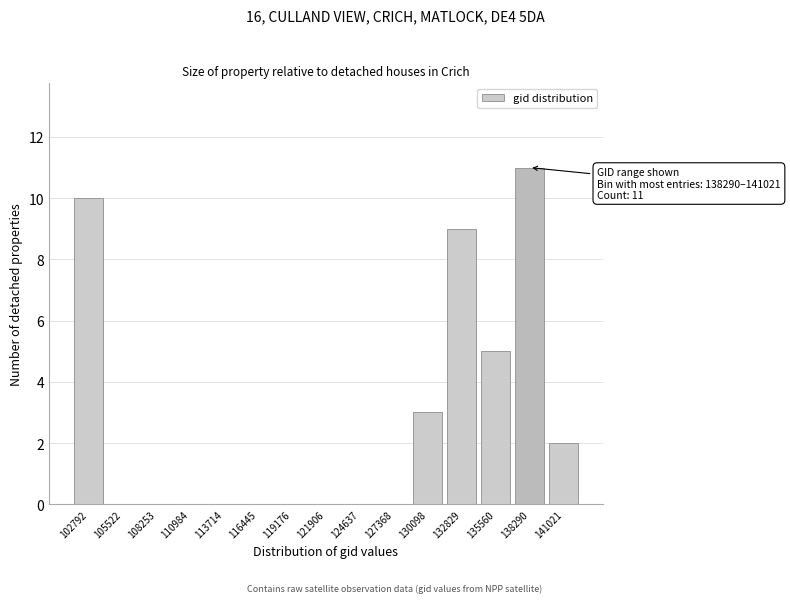

Reading right to left, what are all the values shown in this chart?

141021=2	138290=11	135560=5	132829=9	130098=3	127368=0	124637=0	121906=0	119176=0	116445=0	113714=0	110984=0	108253=0	105522=0	102792=10